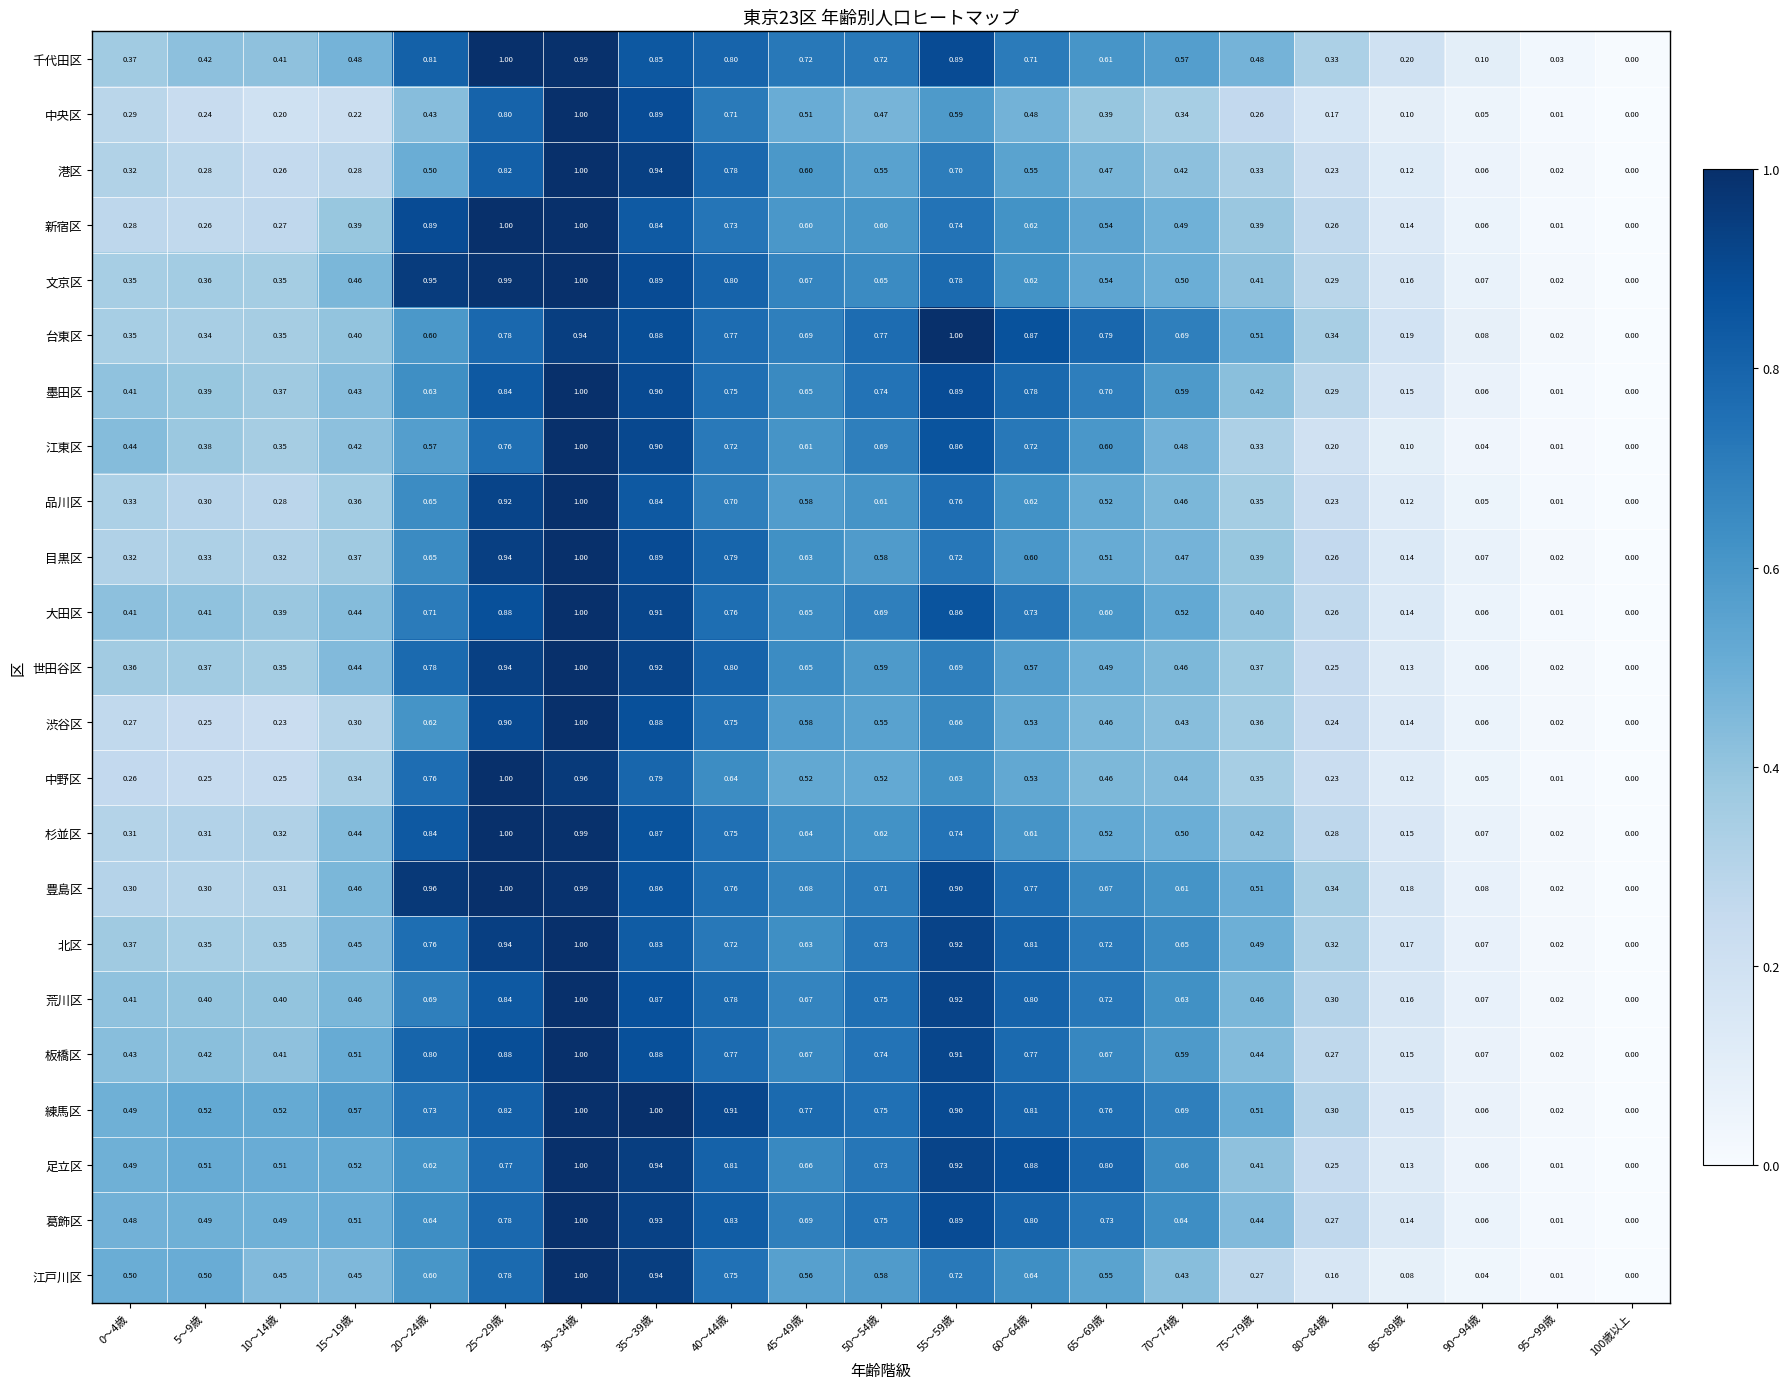

Which series has the largest total across all categories?

練馬区